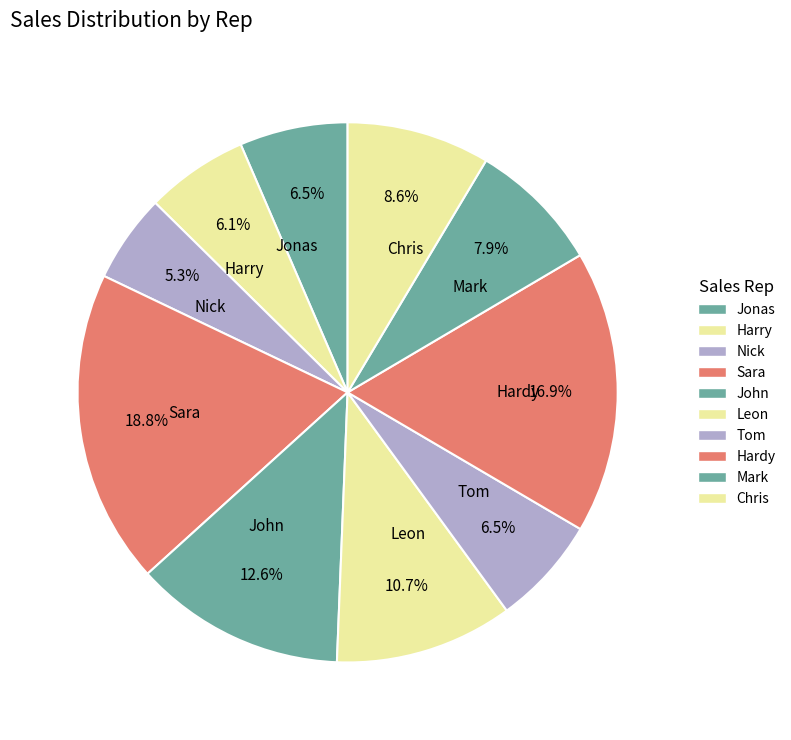

Is Sara the majority of the pie?

No